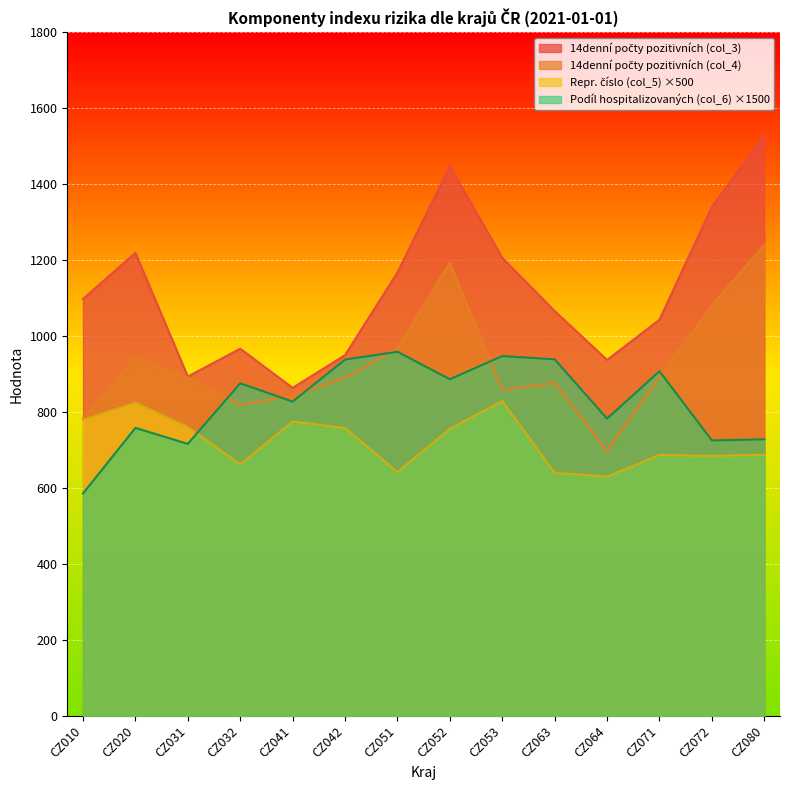

Reading left to right, transcribe all the data shown in this chart.

14denní počty pozitivních (col_3): CZ010=1097.4	CZ020=1218.9	CZ031=893.1	CZ032=966.4	CZ041=863.4	CZ042=949.5	CZ051=1167.0	CZ052=1447.3	CZ053=1205.8	CZ063=1065.7	CZ064=936.9	CZ071=1042.7	CZ072=1339.8	CZ080=1528.4
14denní počty pozitivních (col_4): CZ010=782.0	CZ020=942.1	CZ031=890.5	CZ032=817.9	CZ041=842.5	CZ042=889.6	CZ051=966.6	CZ052=1193.4	CZ053=857.8	CZ063=876.4	CZ064=697.3	CZ071=892.0	CZ072=1080.4	CZ080=1239.9
Repr. číslo (col_5): CZ010=778.8	CZ020=824.0	CZ031=760.3	CZ032=661.7	CZ041=774.8	CZ042=757.5	CZ051=641.6	CZ052=755.3	CZ053=828.5	CZ063=639.6	CZ064=629.5	CZ071=686.5	CZ072=684.4	CZ080=686.9
Podíl hospitalizovaných (col_6): CZ010=585.2	CZ020=757.8	CZ031=715.8	CZ032=875.3	CZ041=827.2	CZ042=937.8	CZ051=958.3	CZ052=886.0	CZ053=947.0	CZ063=938.4	CZ064=782.2	CZ071=907.1	CZ072=724.8	CZ080=727.8